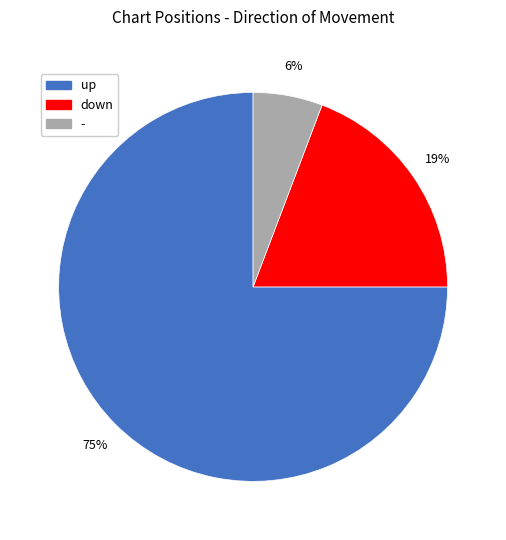

Is the sum of down and up greater than half?

Yes